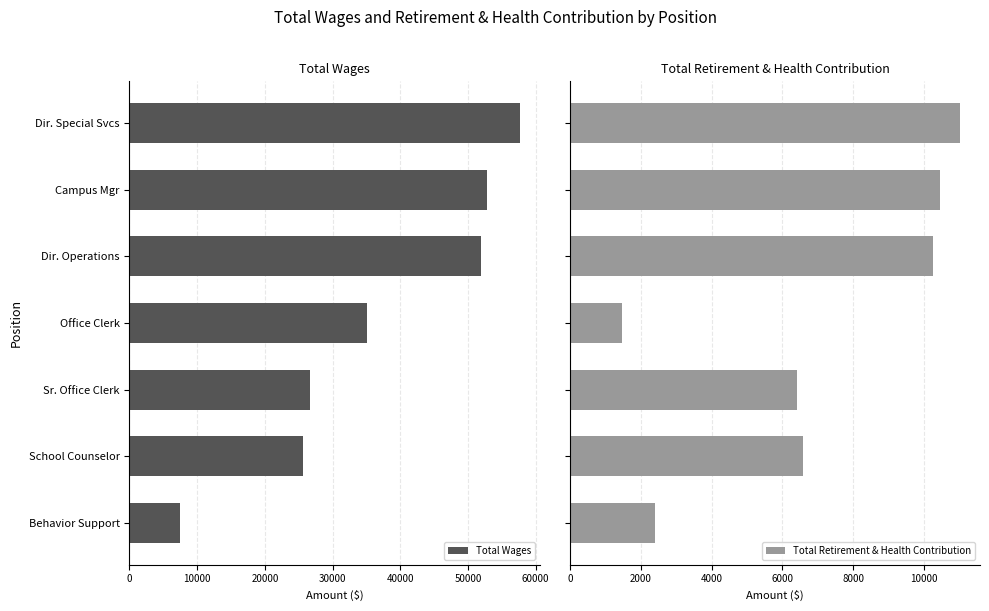

The Total Wages series shows 57677 at Dir. Special Svcs. True or false?

True